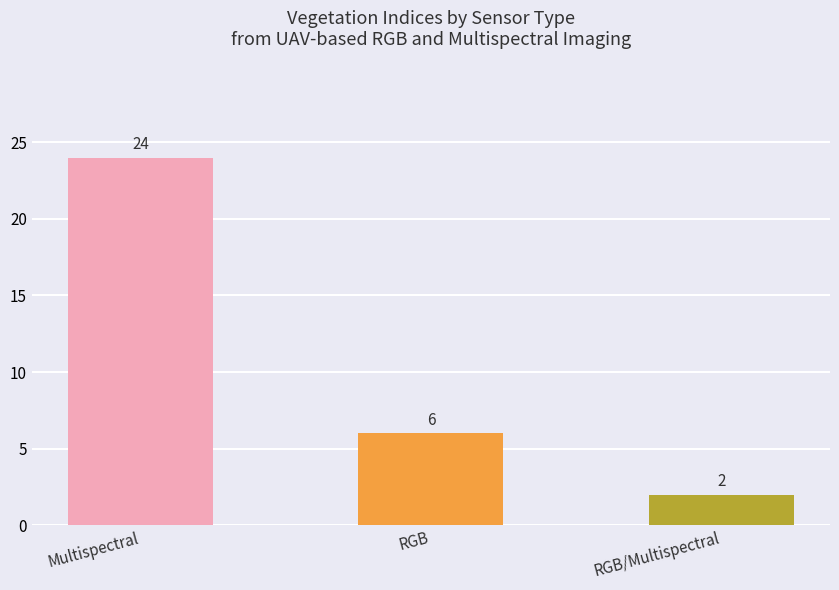

List the labels in order of value, smallest first.

RGB/Multispectral, RGB, Multispectral